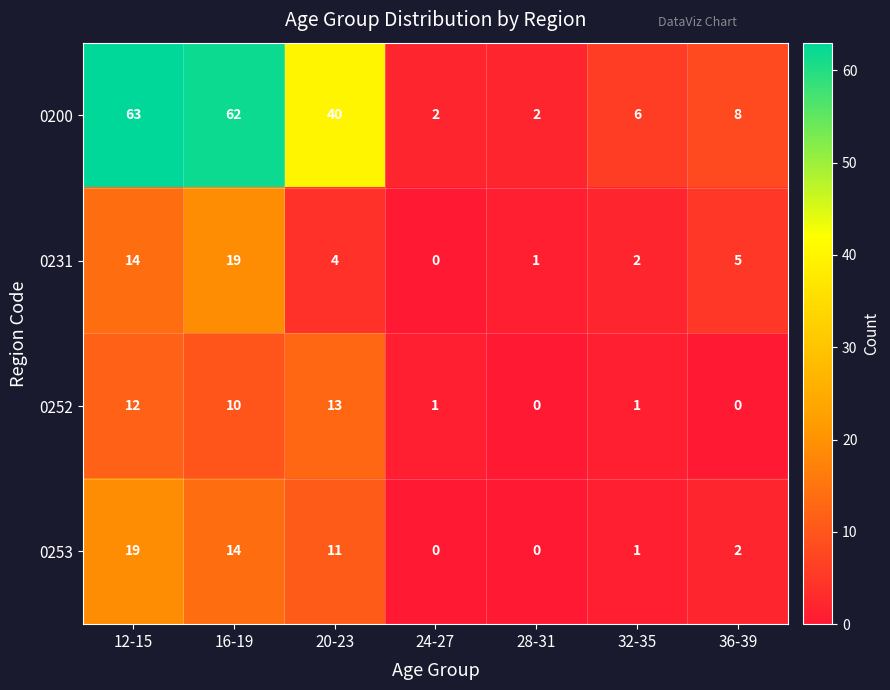

Reading left to right, extract all data points from this chart.

0200: 63	62	40	2	2	6	8
0231: 14	19	4	0	1	2	5
0252: 12	10	13	1	0	1	0
0253: 19	14	11	0	0	1	2